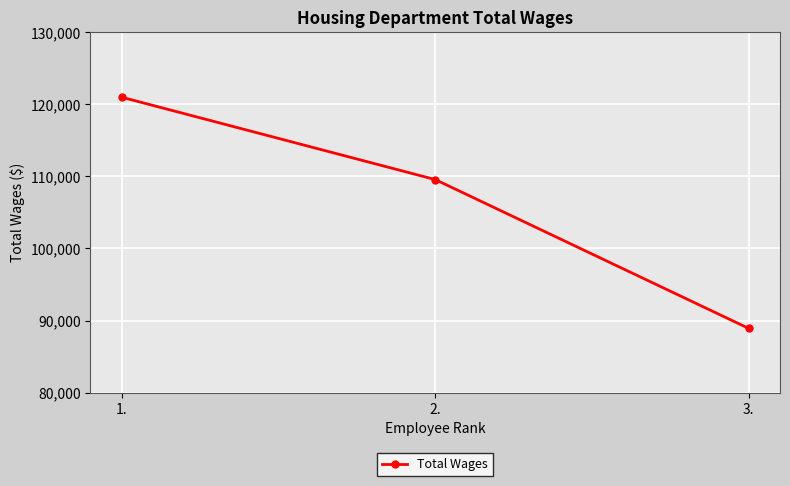

What is the difference between the maximum and second lowest values?

11411